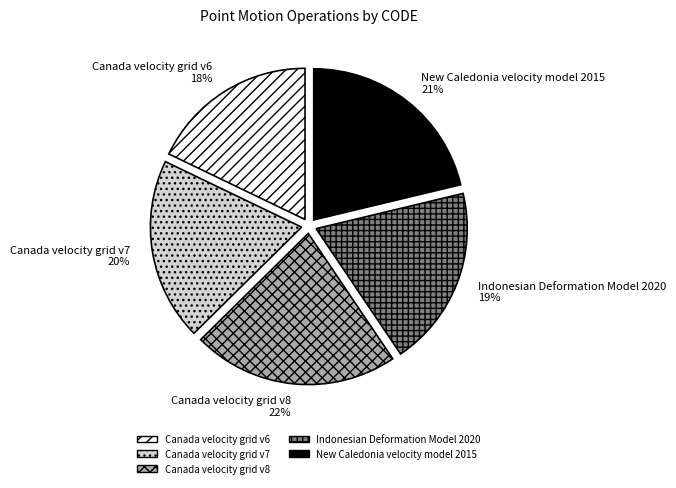

Which has a higher value, Canada velocity grid v8 or New Caledonia velocity model 2015?

Canada velocity grid v8